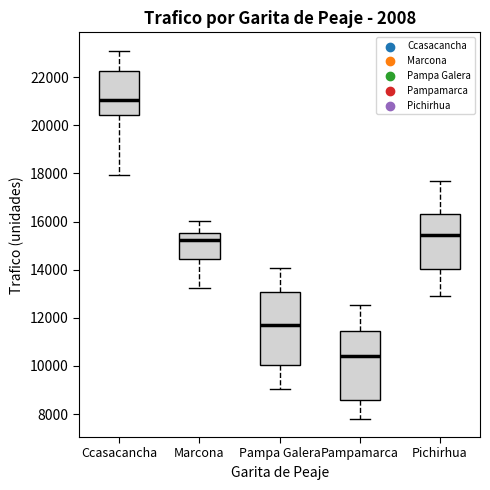

Reading left to right, transcribe this box plot: for each box, give where its median line is, the range the box spans, and where its two whiskers end, as read against the y-axis. The values are not printed on the chart, so give them approximately, as read against the axis.

Ccasacancha: median 21000, box 20400 to 22200, whiskers 18000 to 23200
Marcona: median 15200, box 14400 to 15600, whiskers 13200 to 16000
Pampa Galera: median 11600, box 10000 to 13000, whiskers 9000 to 14000
Pampamarca: median 10400, box 8600 to 11400, whiskers 7800 to 12600
Pichirhua: median 15400, box 14000 to 16400, whiskers 13000 to 17600